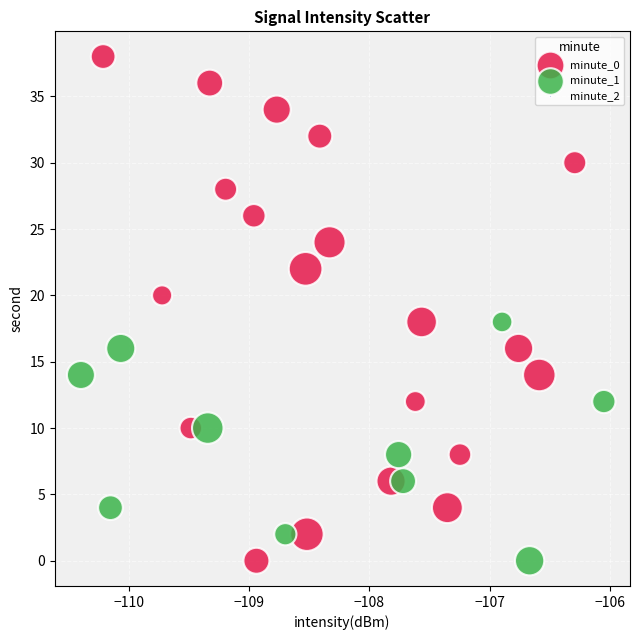

Which series reaches the maximum Y coordinate?

minute_0